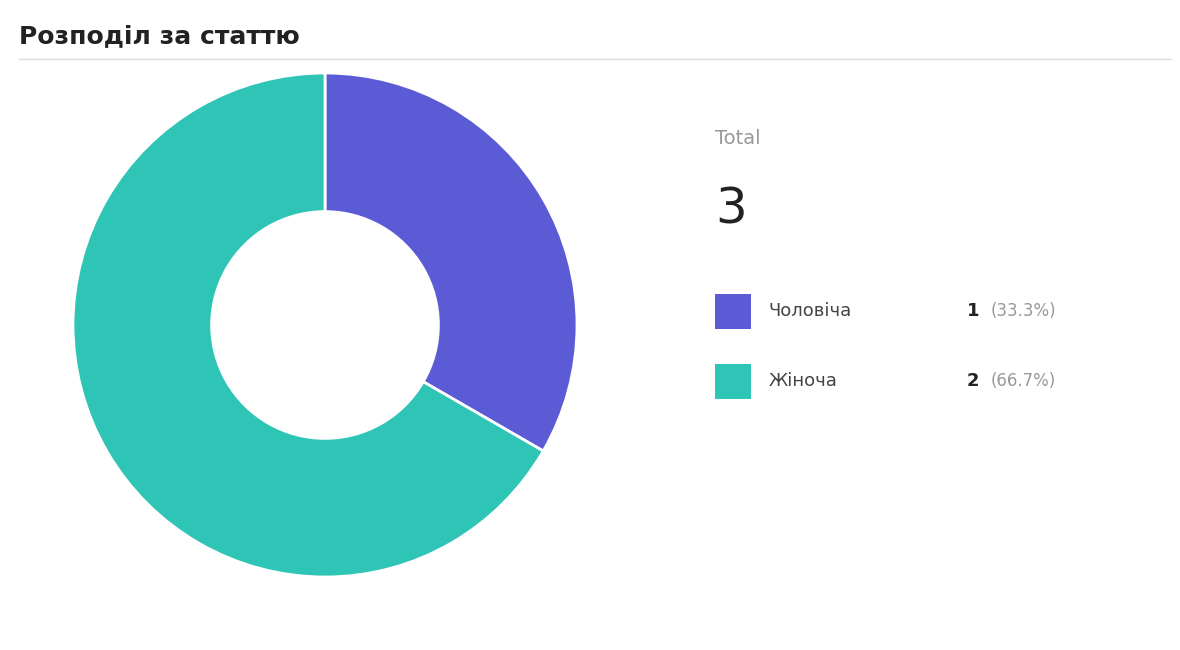

How many slices are in this pie chart?

2